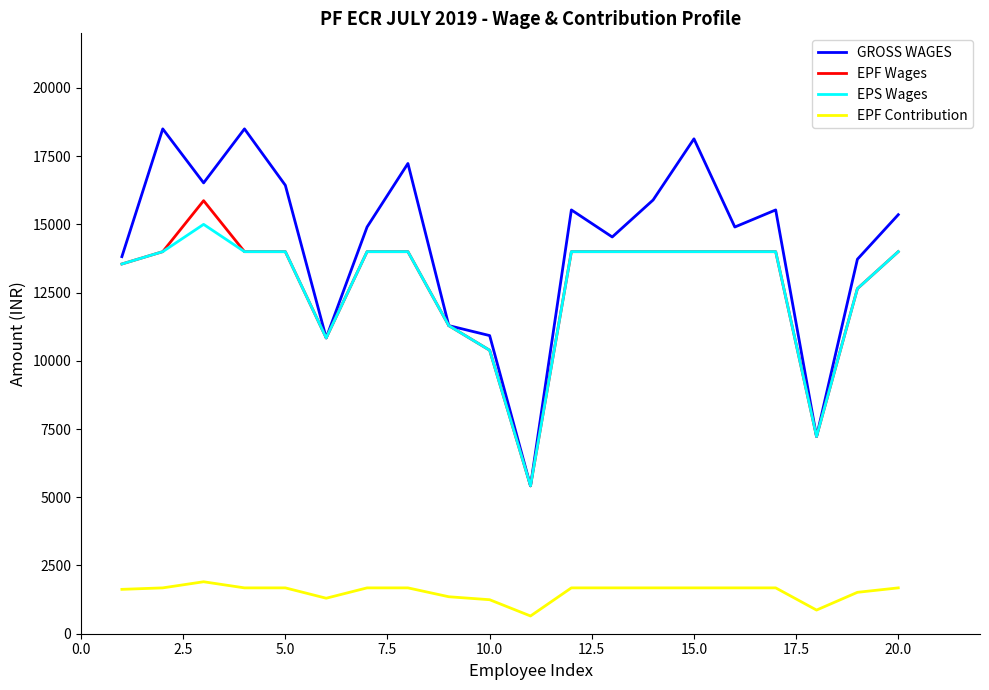

True or false: EPS Wages and EPF Contribution cross at least once.

False